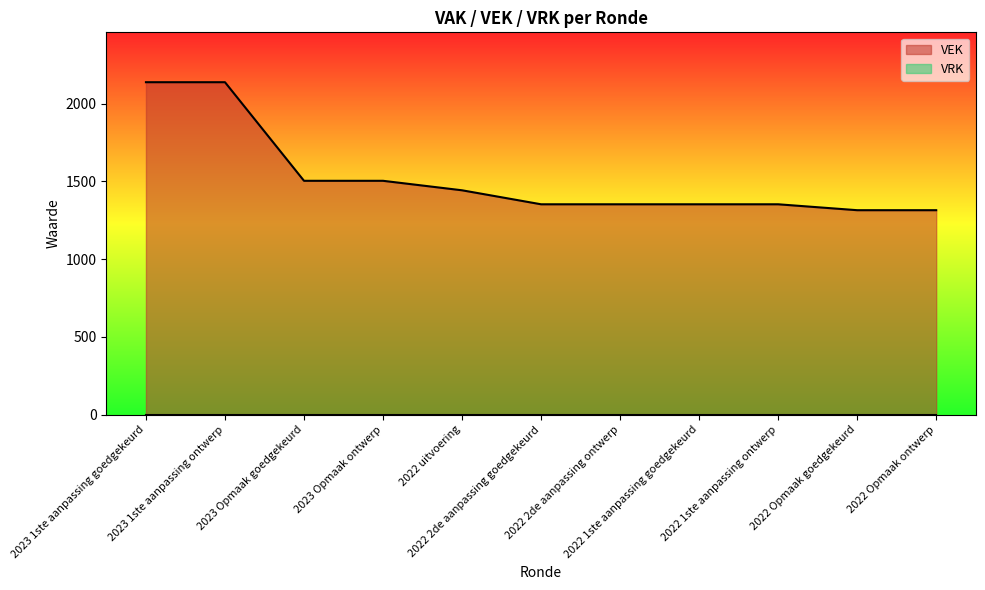

What is the value of the 2nd point from the left?

2138